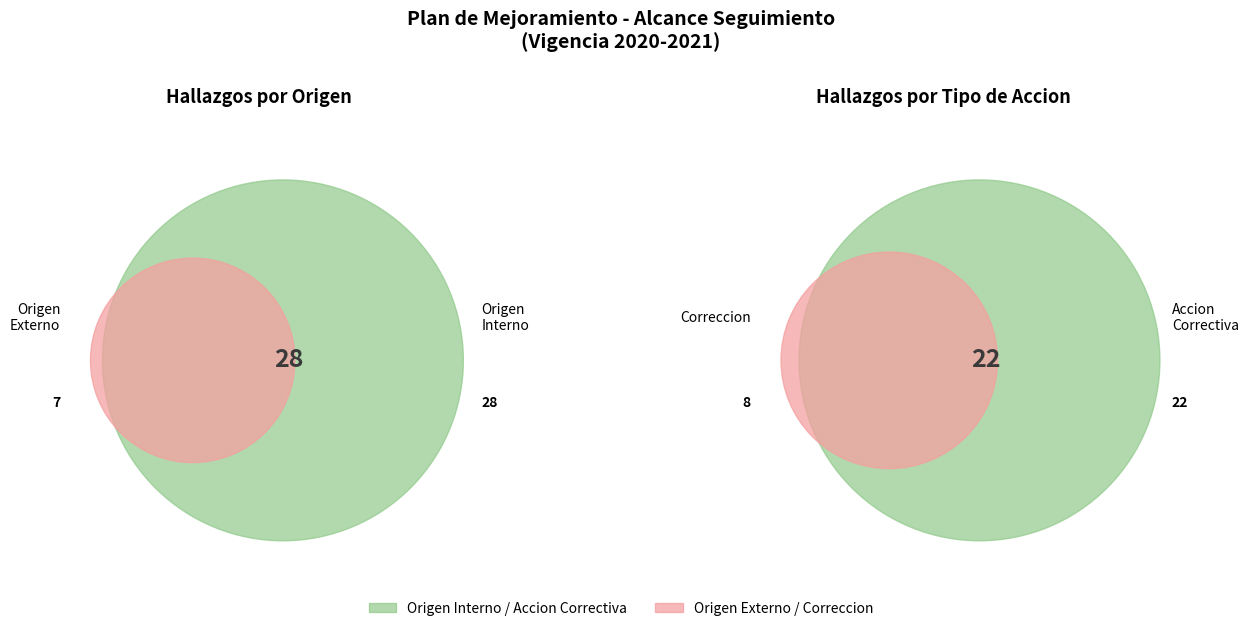

The Origen Interno slice represents 92% of the pie. True or false?

False